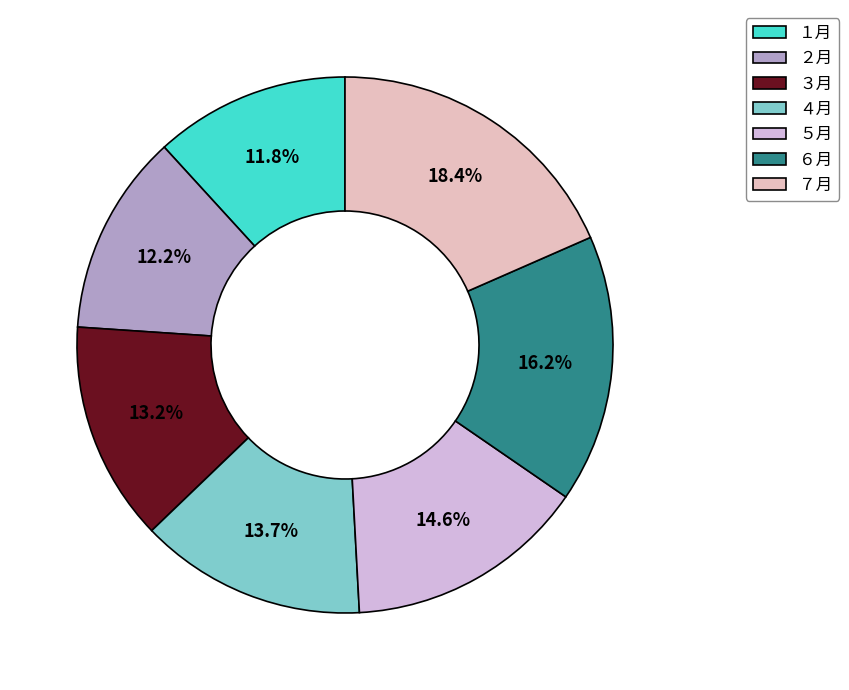

To the nearest percent, what is the combined percentage of ７月 and １月?

30%